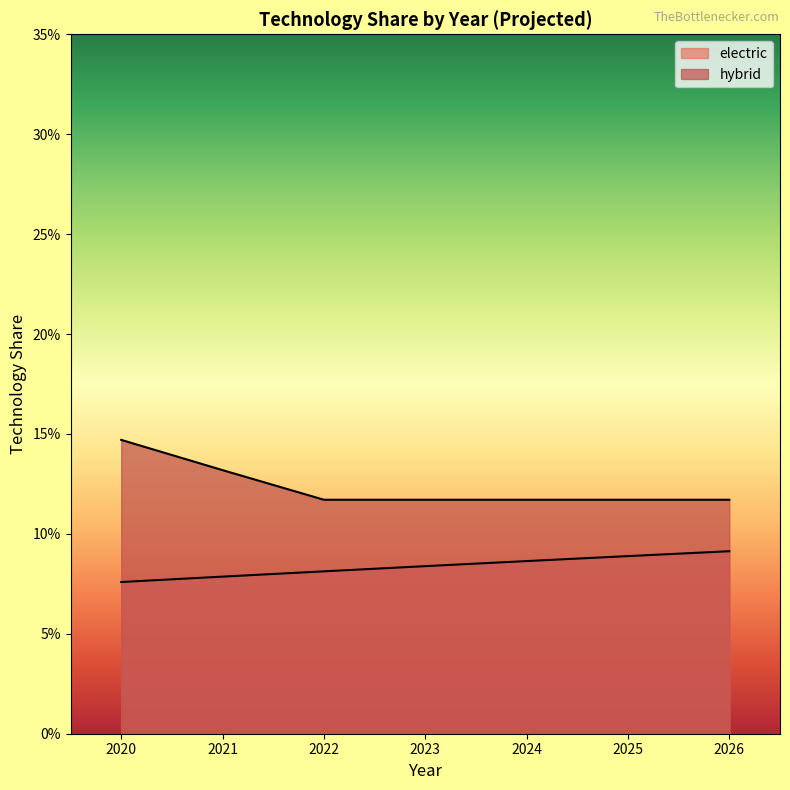

At which category is the sum across all series the highest?

2020